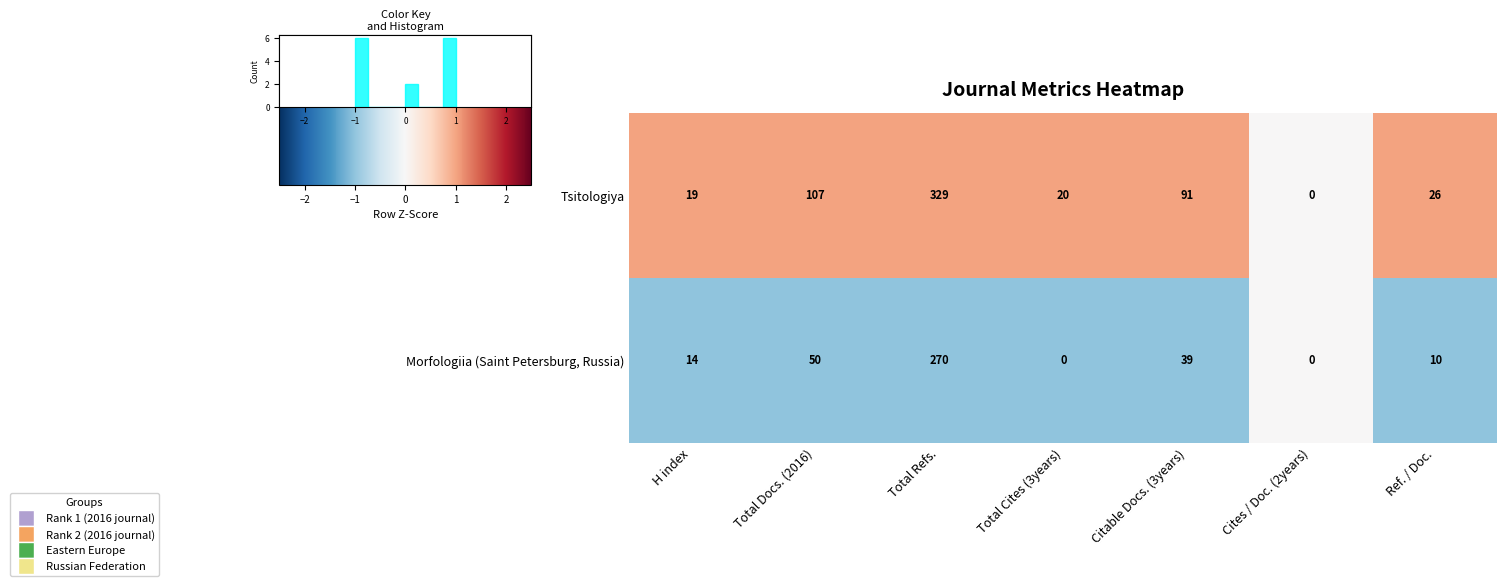

Read the Tsitologiya value at Total Cites (3years).

20